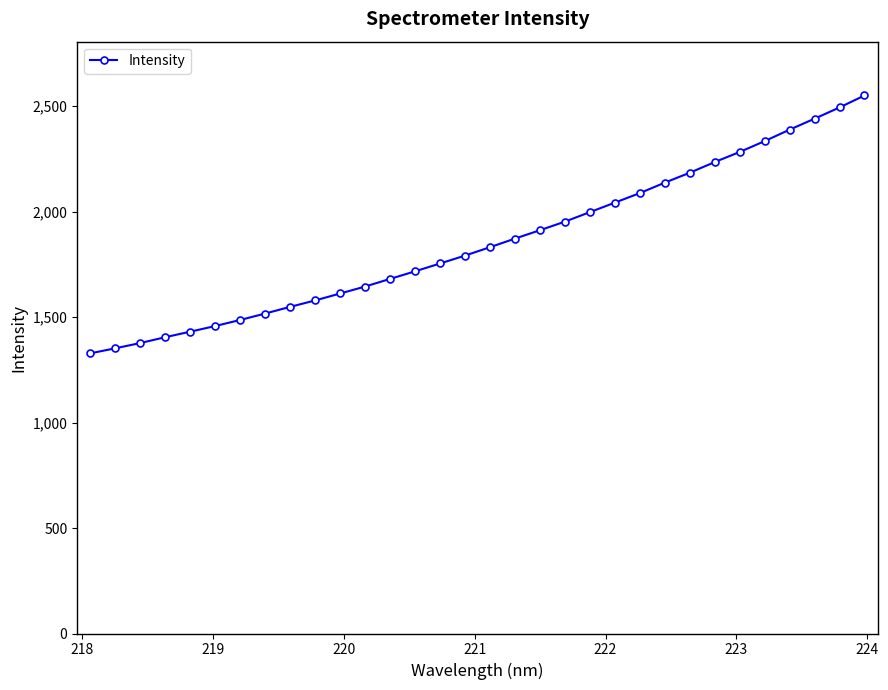

How many data points does each series have?

32